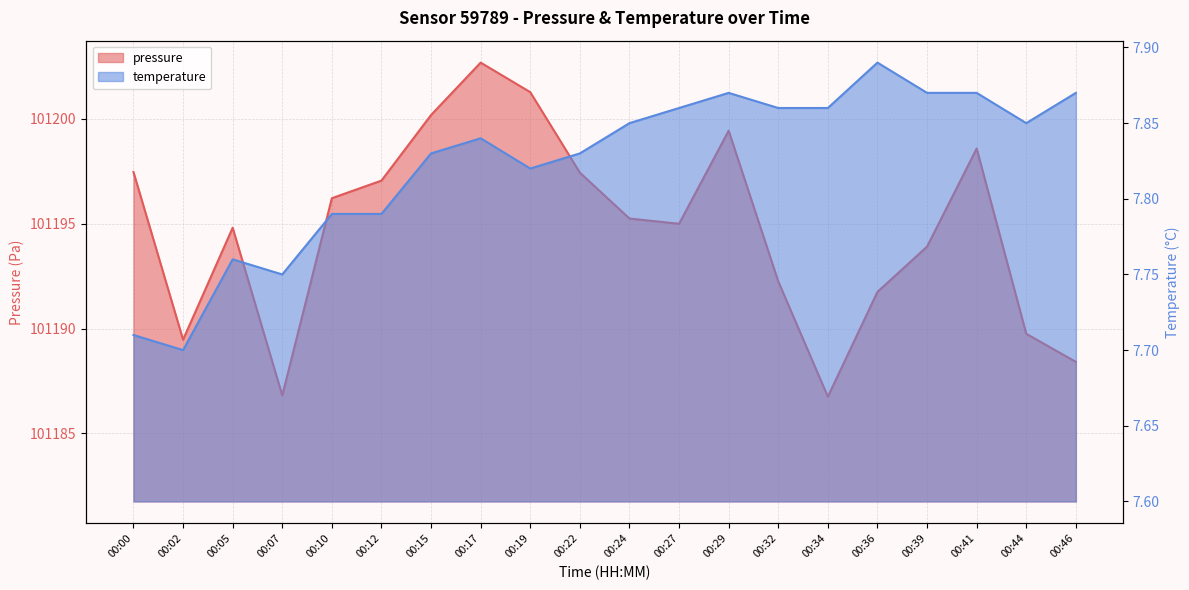

Reading left to right, list all the values displayed in this chart.

pressure: 101197.5	101189.5	101194.8	101186.8	101196.2	101197.1	101200.2	101202.7	101201.3	101197.4	101195.2	101195.0	101199.4	101192.2	101186.8	101191.8	101193.9	101198.6	101189.8	101188.4
temperature: 7.7	7.7	7.8	7.8	7.8	7.8	7.8	7.8	7.8	7.8	7.8	7.9	7.9	7.9	7.9	7.9	7.9	7.9	7.8	7.9